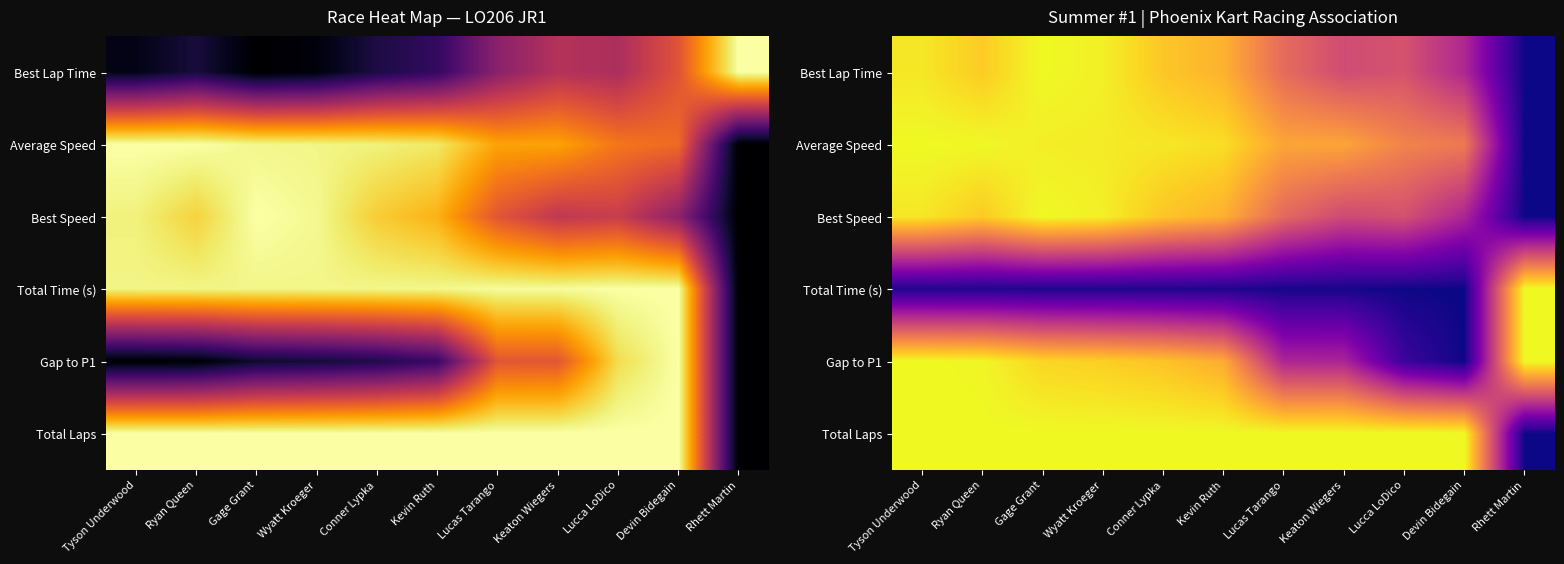

What is the maximum value shown in the chart?

1.0